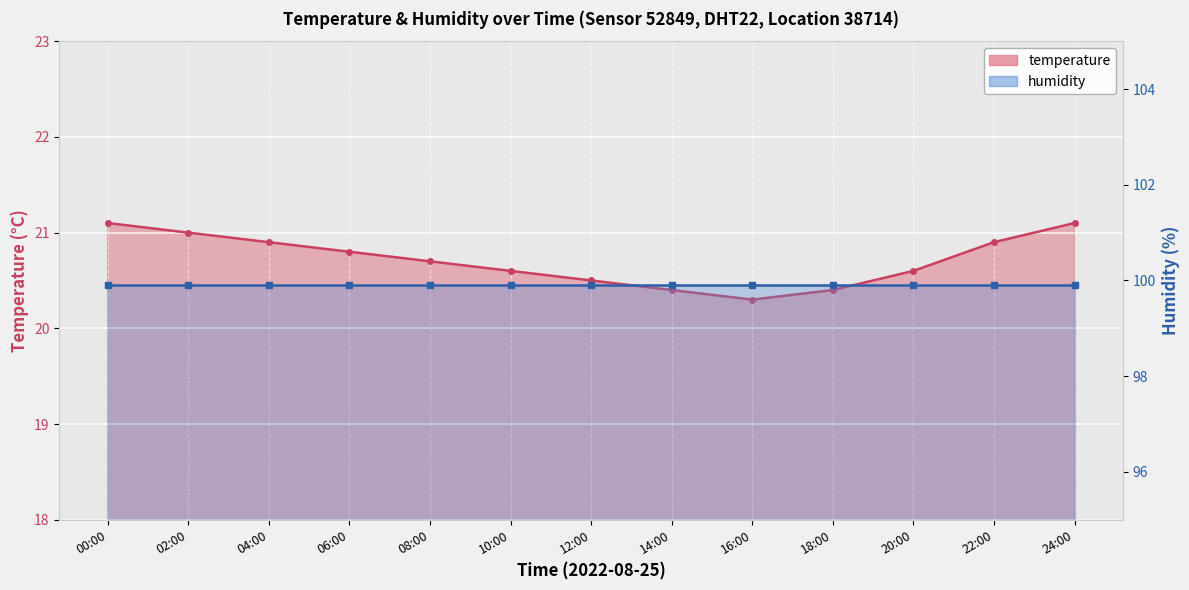

What is the average value?

20.7